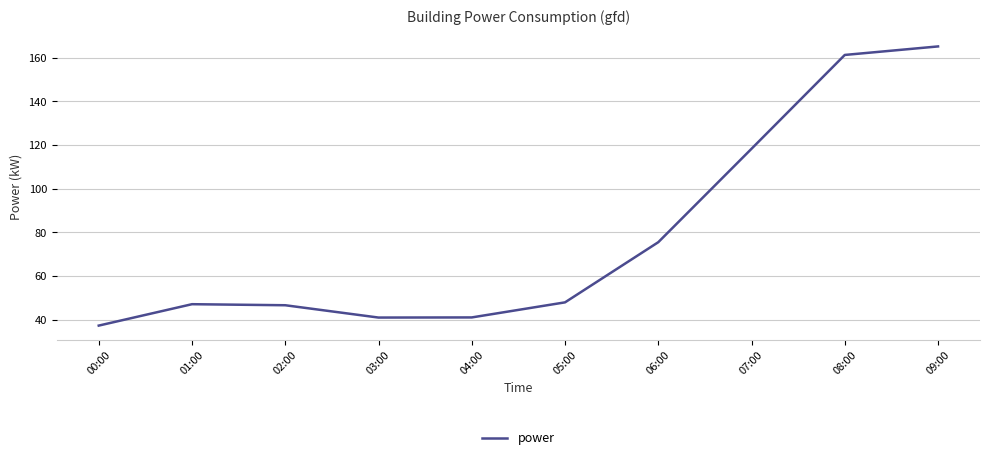

True or false: the data shows 161.2 at 08:00.

True